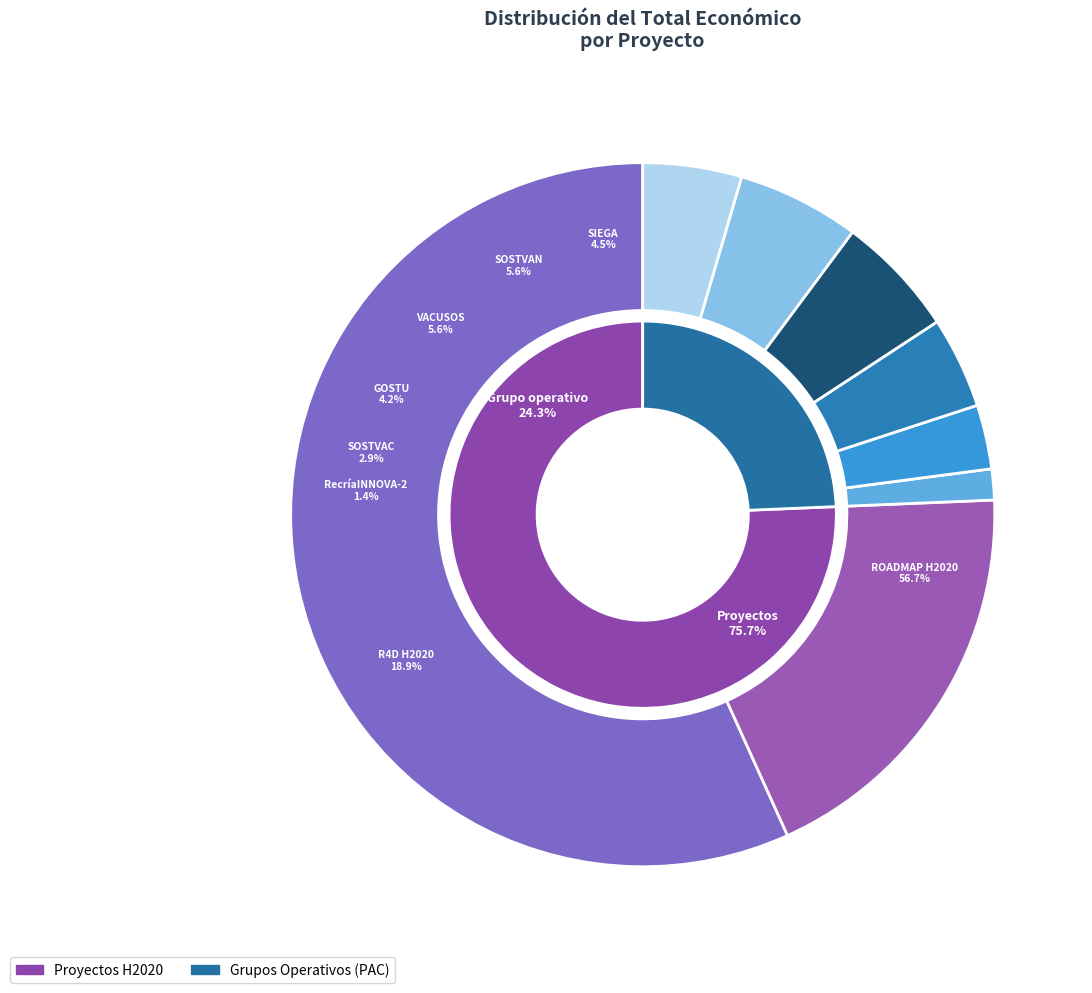

Which category has the smallest portion of the pie?

RecríaINNOVA-2